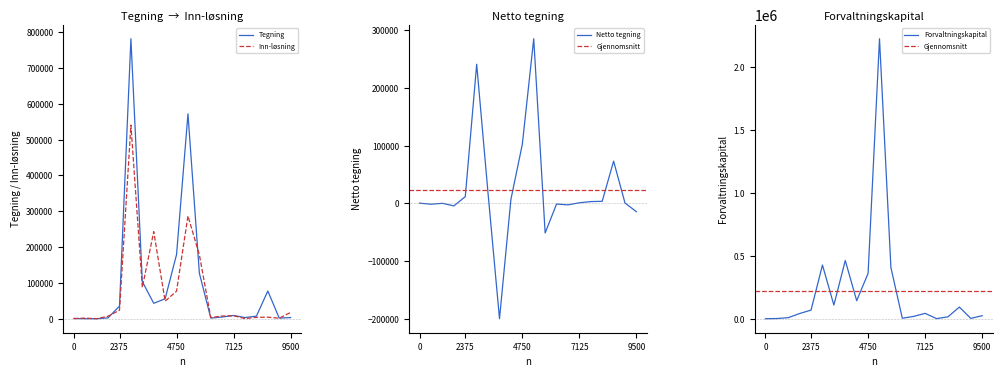

Which series has the widest spread of values?

Forvaltningskapital